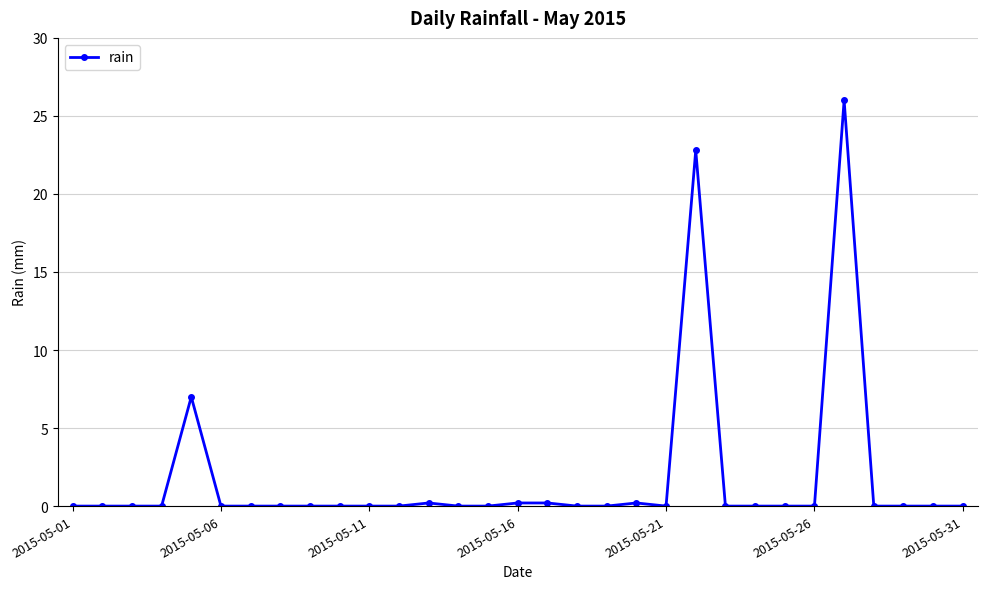

True or false: there are more than 0 points higher than both neighbors.

True